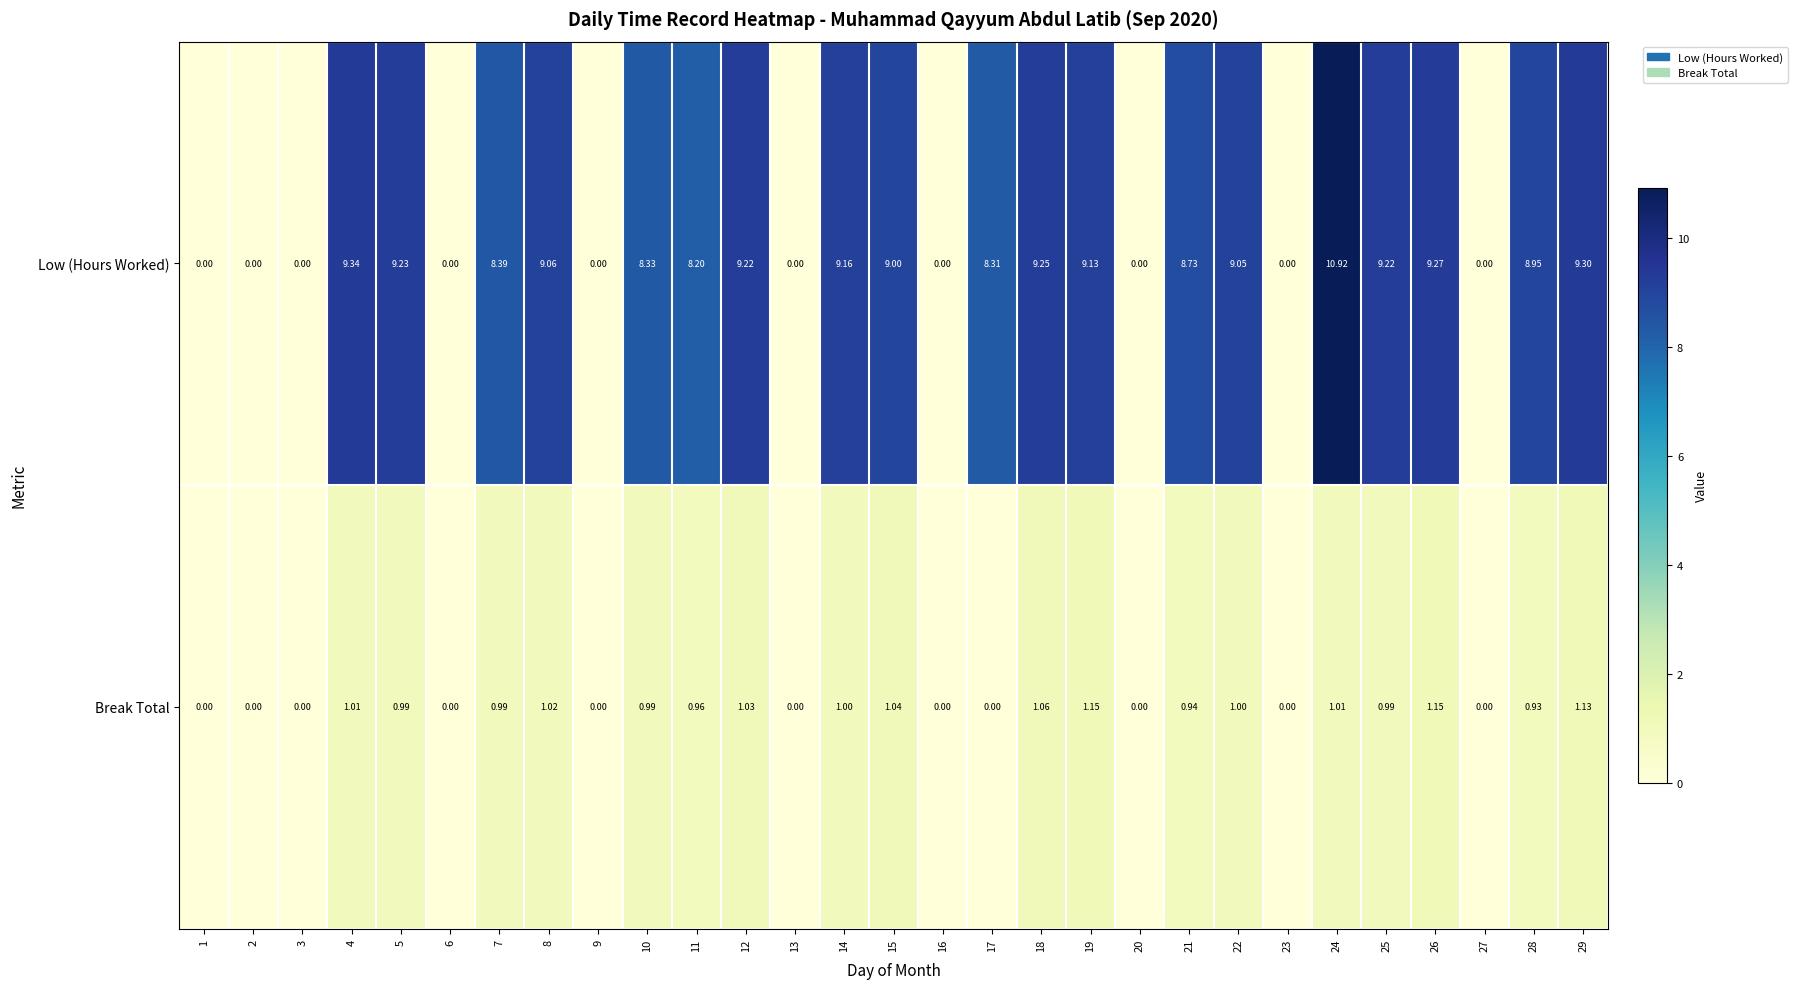

Which series has the largest total across all categories?

Low (Hours Worked)